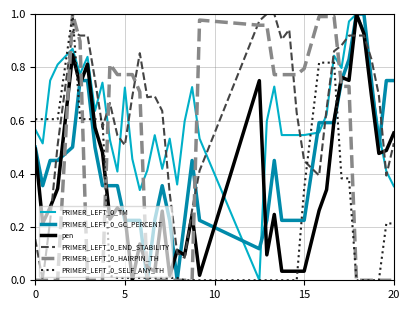

True or false: pen and PRIMER_LEFT_0_HAIRPIN_TH intersect in this chart.

True